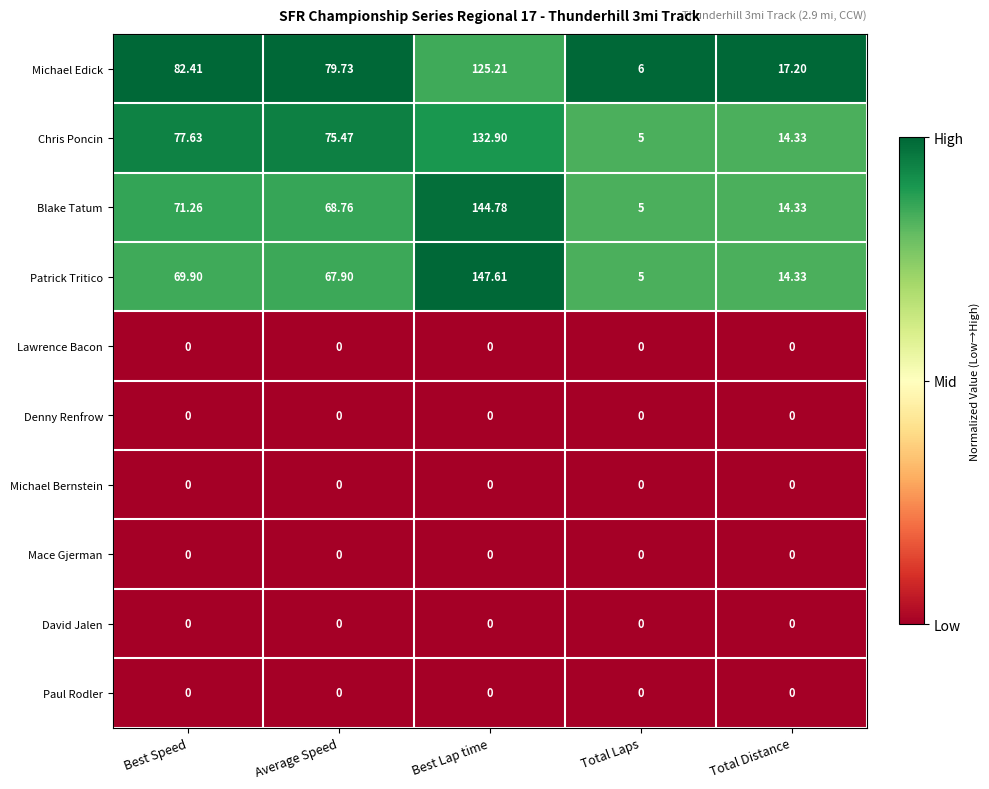

At which category is the sum across all series the highest?

Best Lap time